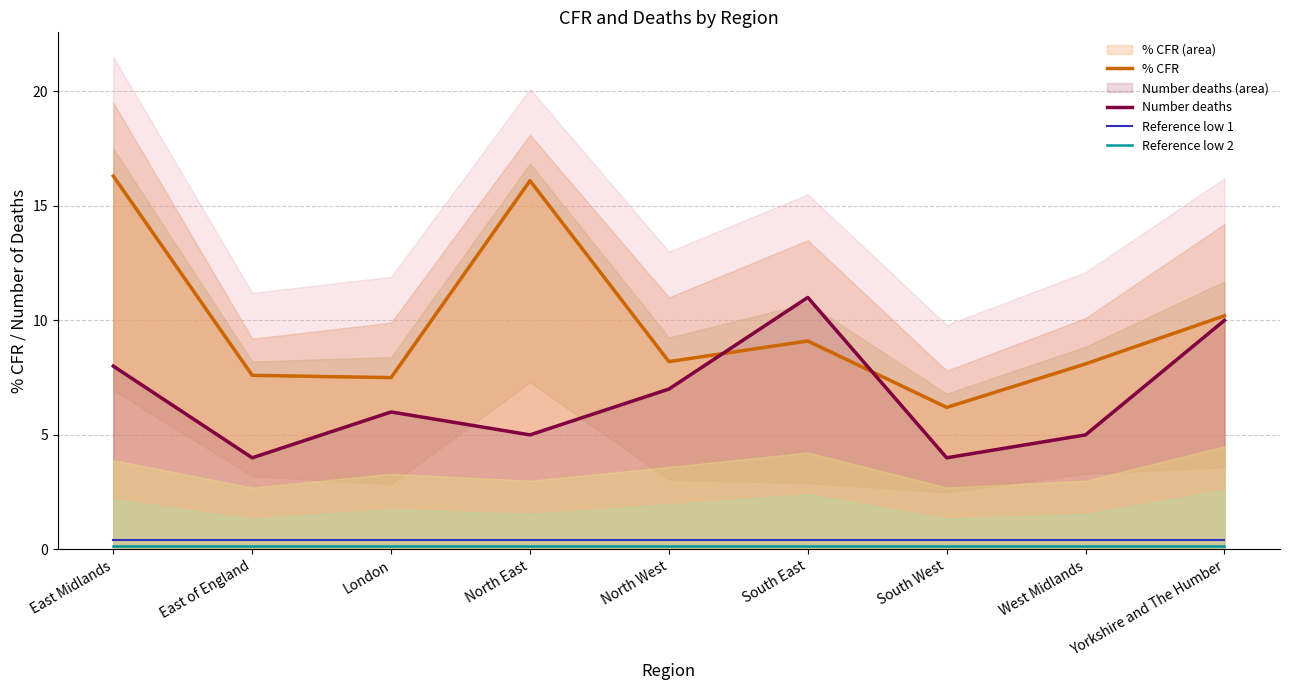

The value of Reference low 1 at West Midlands is 0.2. True or false?

False